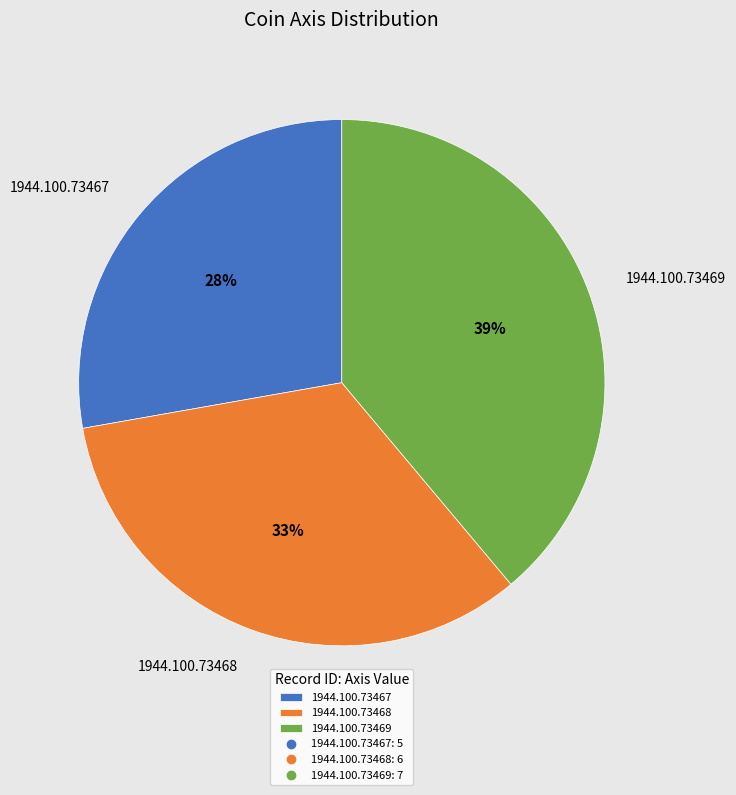

True or false: 1944.100.73467 accounts for 17% of the total.

False